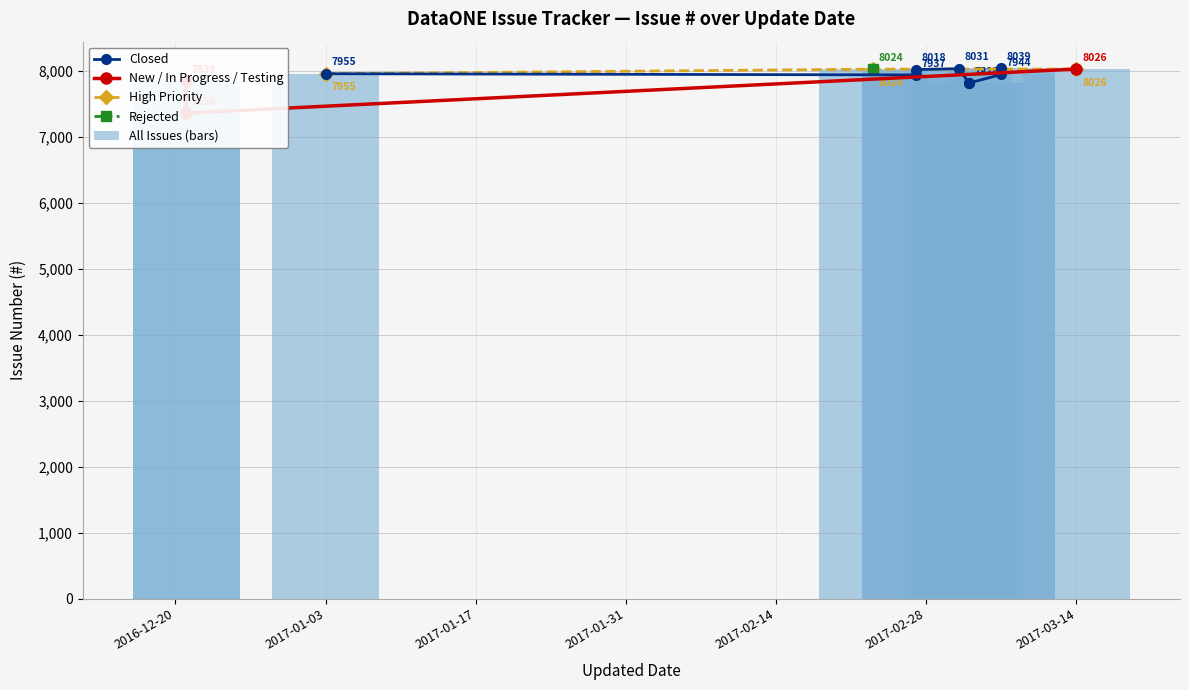

At which category does the chart reach its minimum across all series?

1